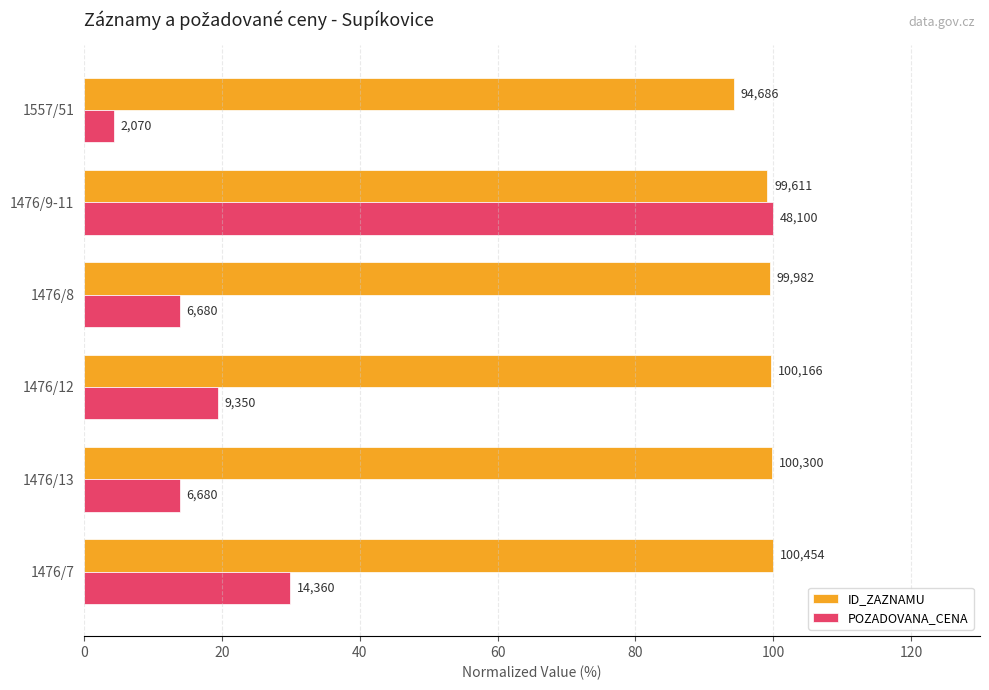

What are all the series names shown in the legend?

ID_ZAZNAMU, POZADOVANA_CENA